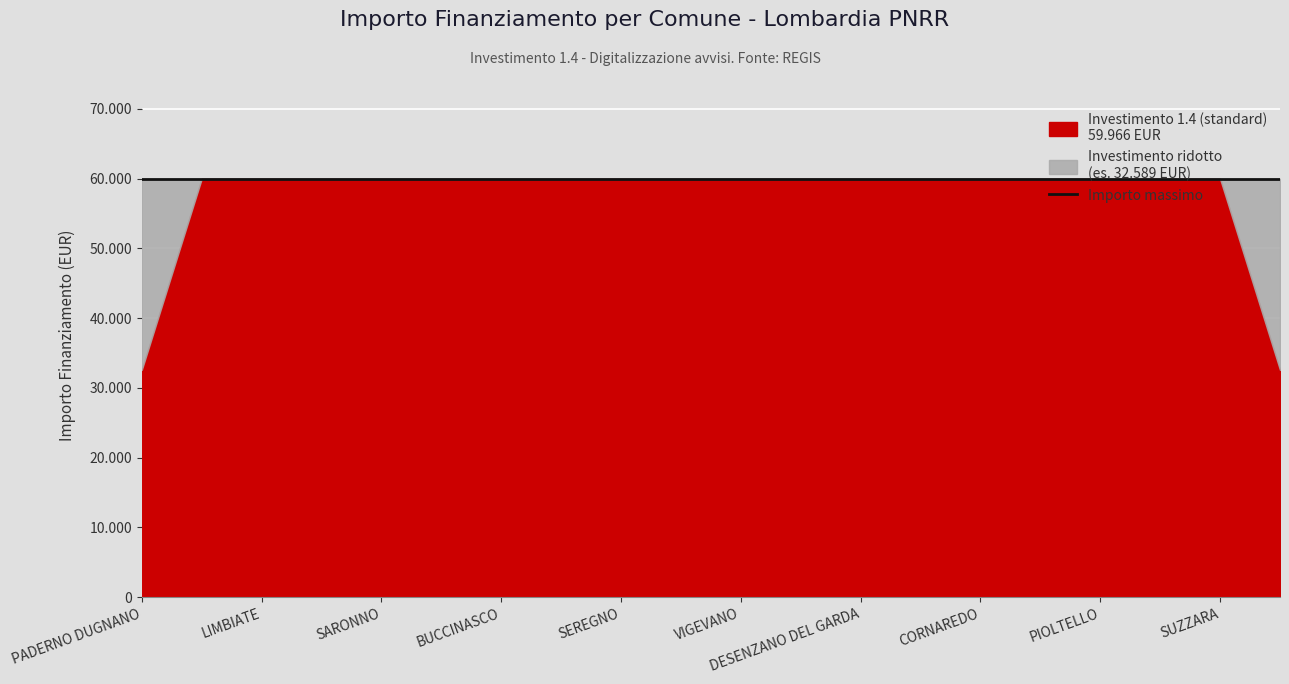

Which category has the lowest value in the Investimento altro series?

PADERNO DUGNANO